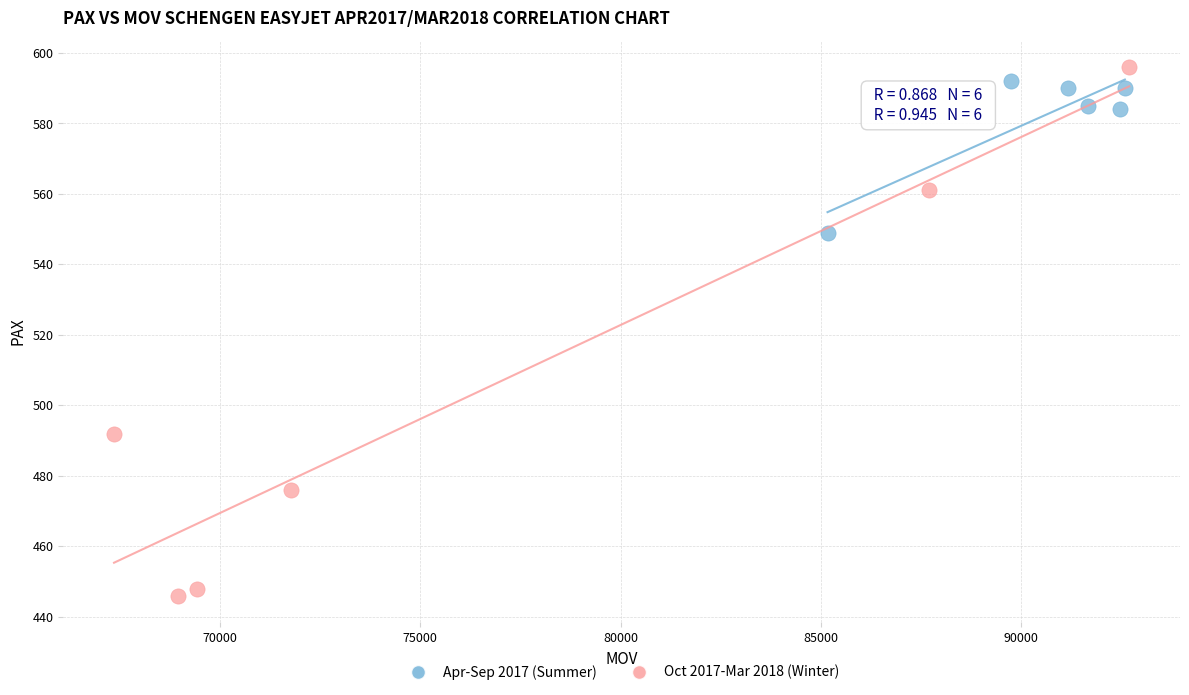

Which series contains the highest Y value?

Oct 2017-Mar 2018 (Winter)